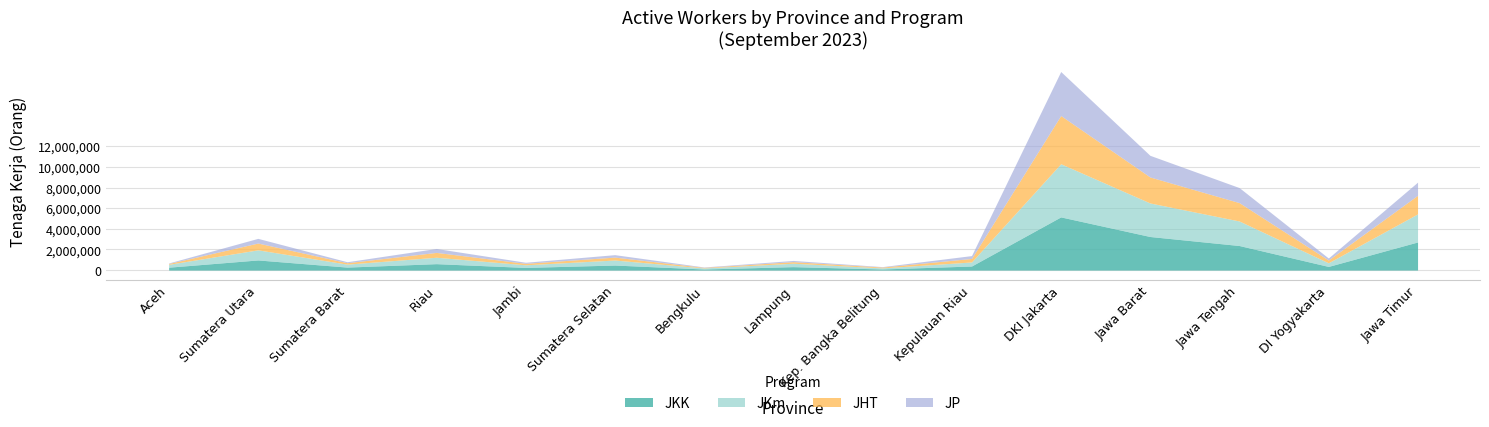

Rank the categories by JP value from highest to lowest.

DKI Jakarta, Jawa Barat, Jawa Tengah, Jawa Timur, Sumatera Utara, Riau, Kepulauan Riau, Sumatera Selatan, DI Yogyakarta, Lampung, Jambi, Sumatera Barat, Aceh, Kep. Bangka Belitung, Bengkulu